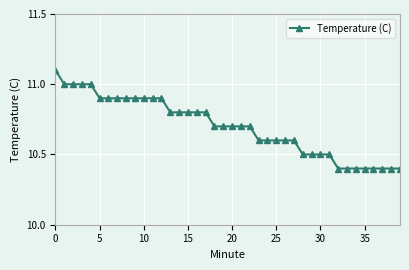

What is the sum of all values?

428.0